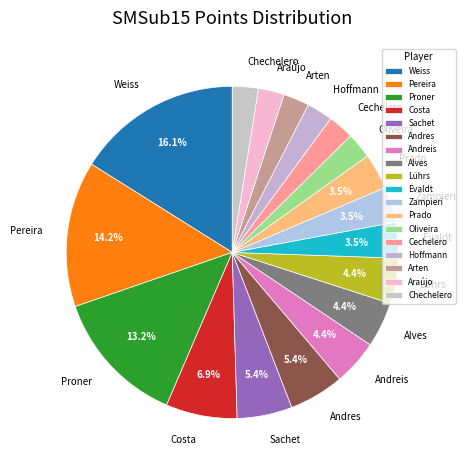

What percentage is NOT represented by Weiss?

83.9%